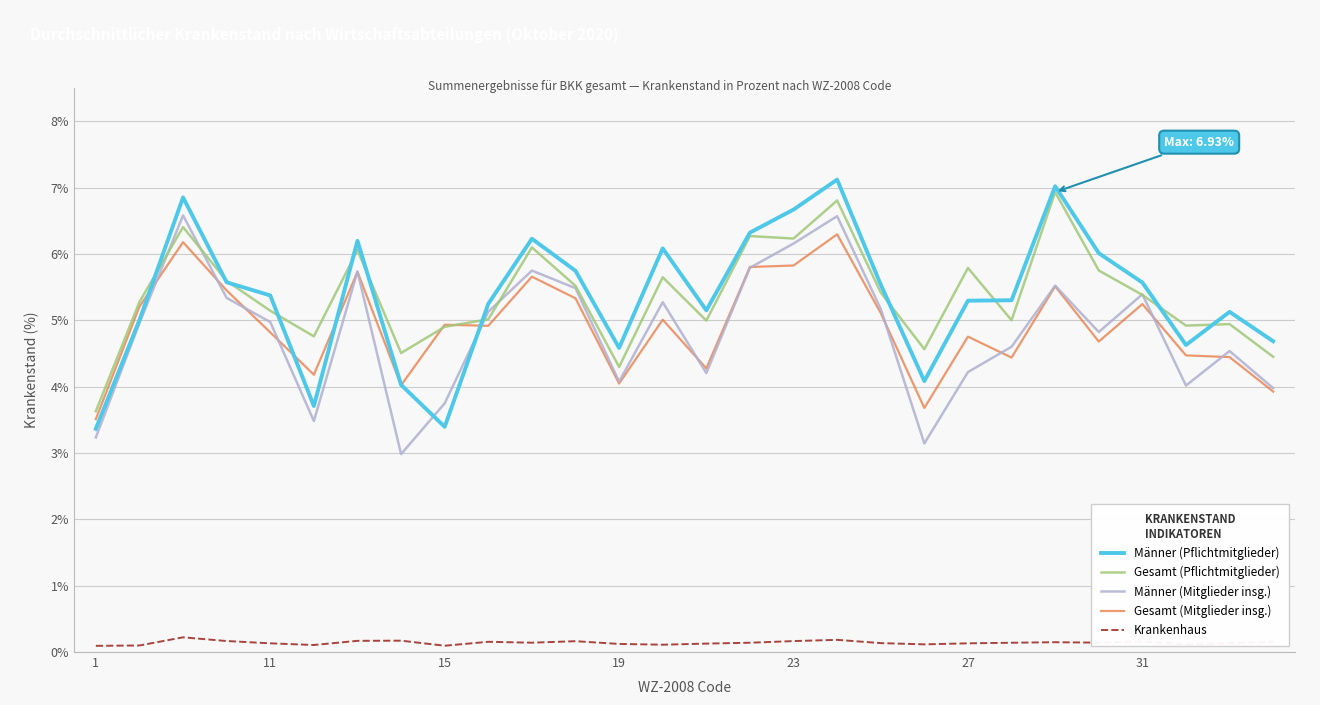

What is the highest value of the Gesamt (Pflichtmitglieder) series?

6.9